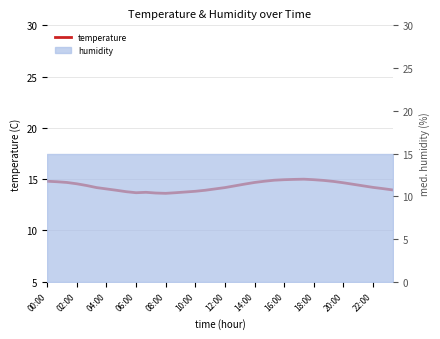

Reading left to right, what are all the values shown in this chart?

14.8	14.8	14.7	14.6	14.4	14.2	14.1	13.9	13.8	13.7	13.7	13.7	13.6	13.7	13.8	13.8	13.9	14.1	14.2	14.3	14.5	14.7	14.8	14.9	14.9	15.0	15.0	14.9	14.9	14.8	14.7	14.5	14.3	14.2	14.1	13.9